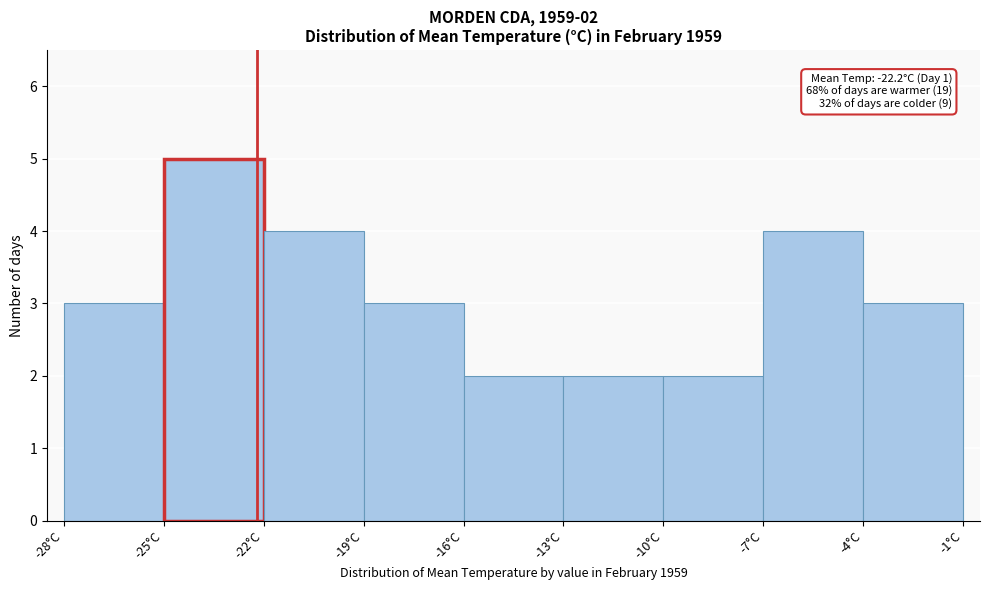

Which range on the x-axis has the tallest bar?

-25 to -22